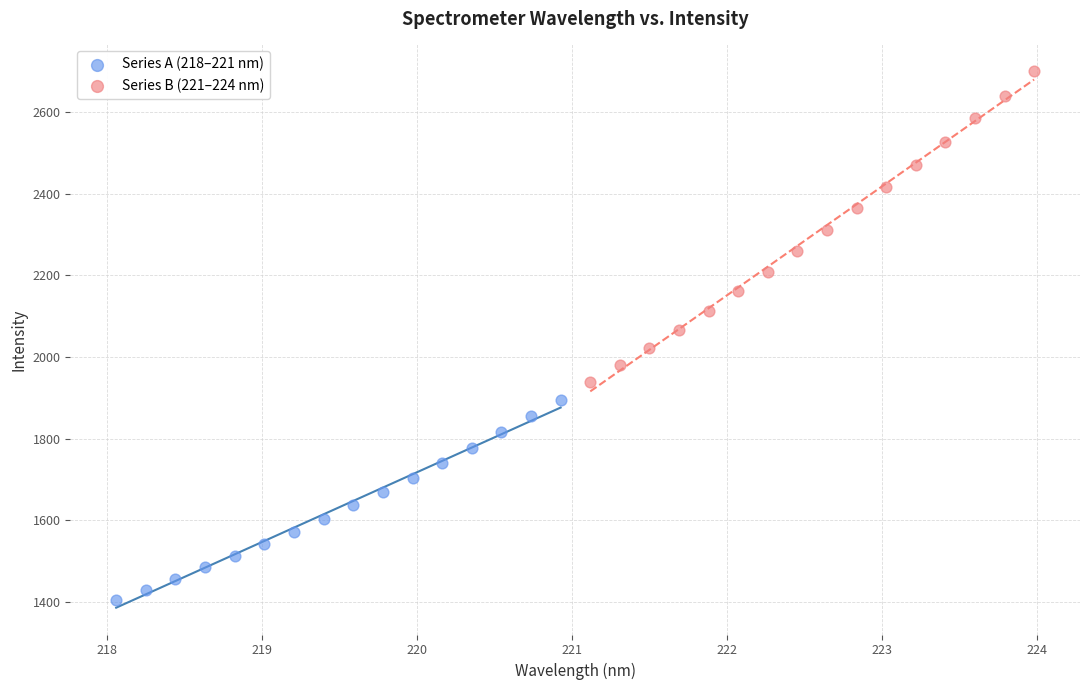

Which series contains the lowest Y value?

Series A (218–221 nm)